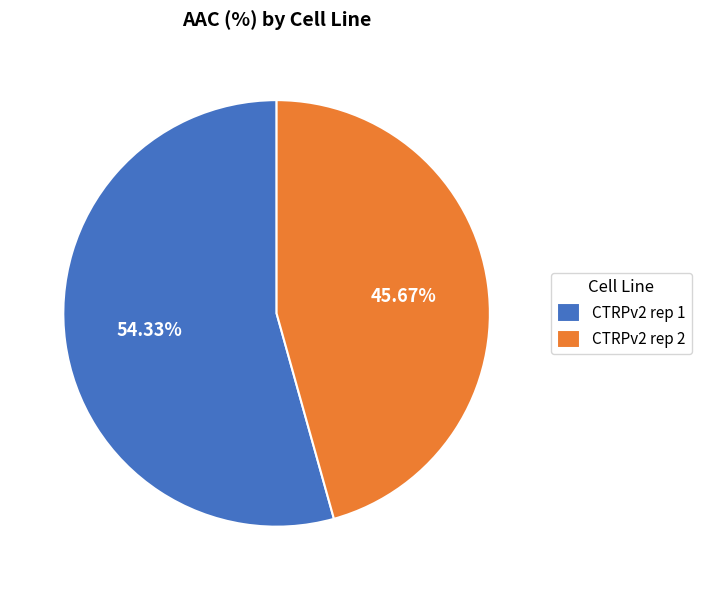

Which category accounts for the majority?

CTRPv2 rep 1